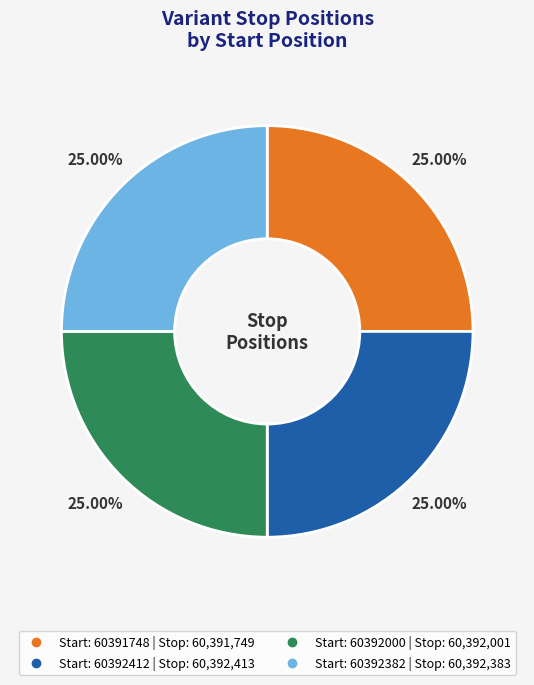

Is there any slice that represents more than half of the pie?

No